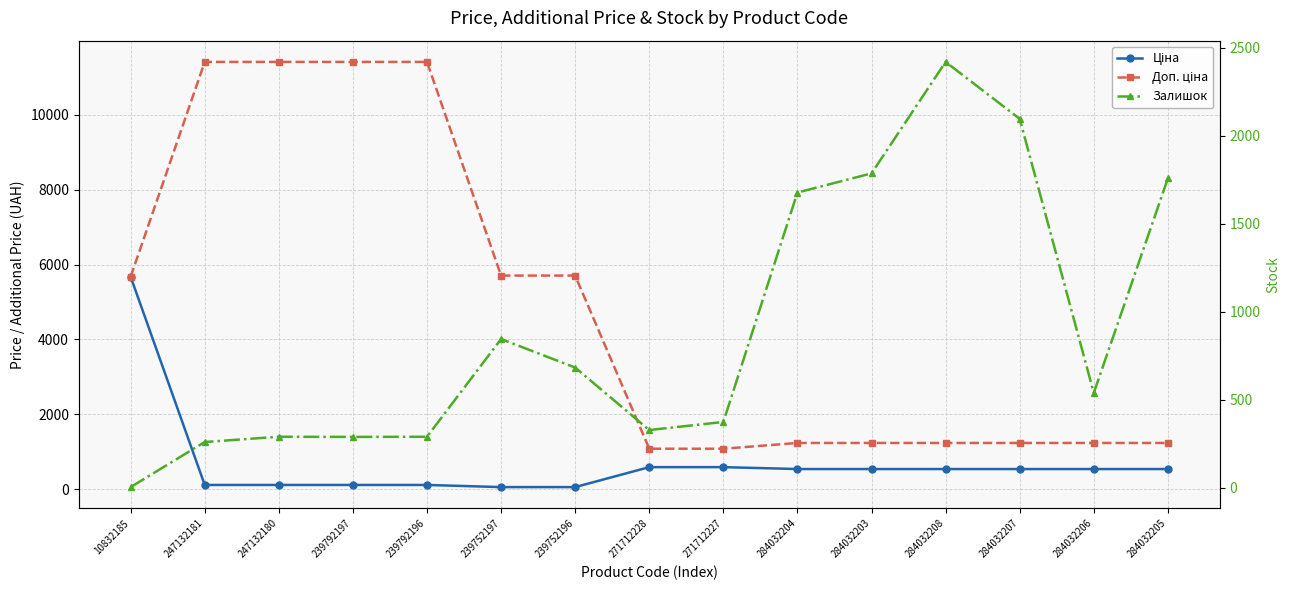

What is the average value of the Доп. ціна series?

4820.0